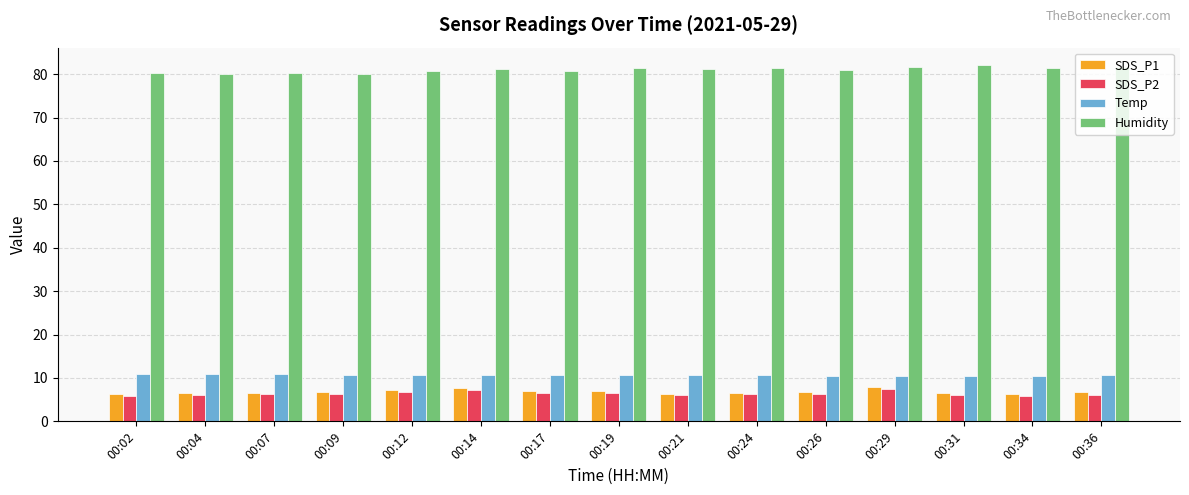

Read the Temp value at 00:12.

10.7